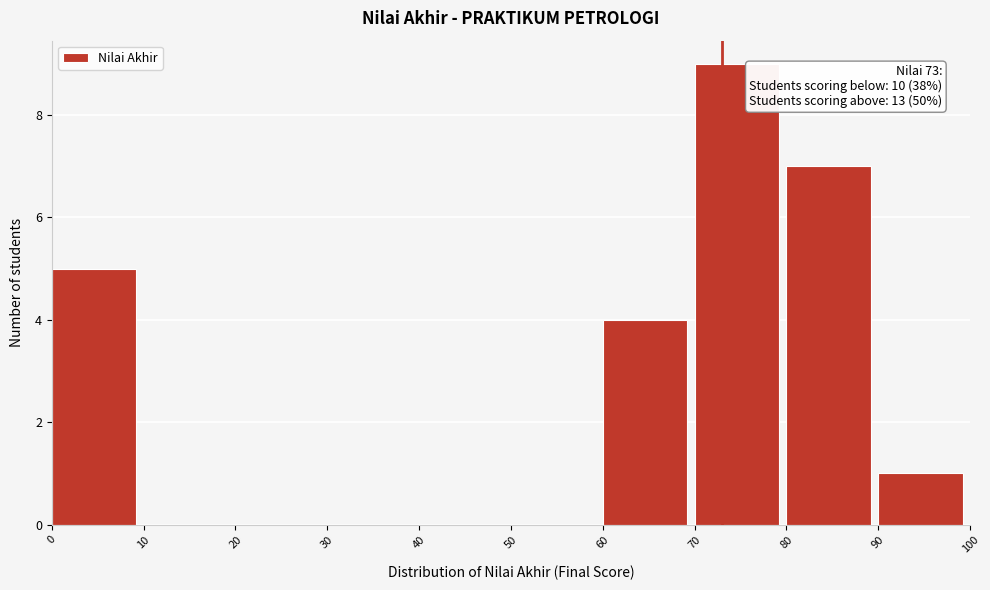

Over which range of the x-axis is the bar tallest?

70 to 80